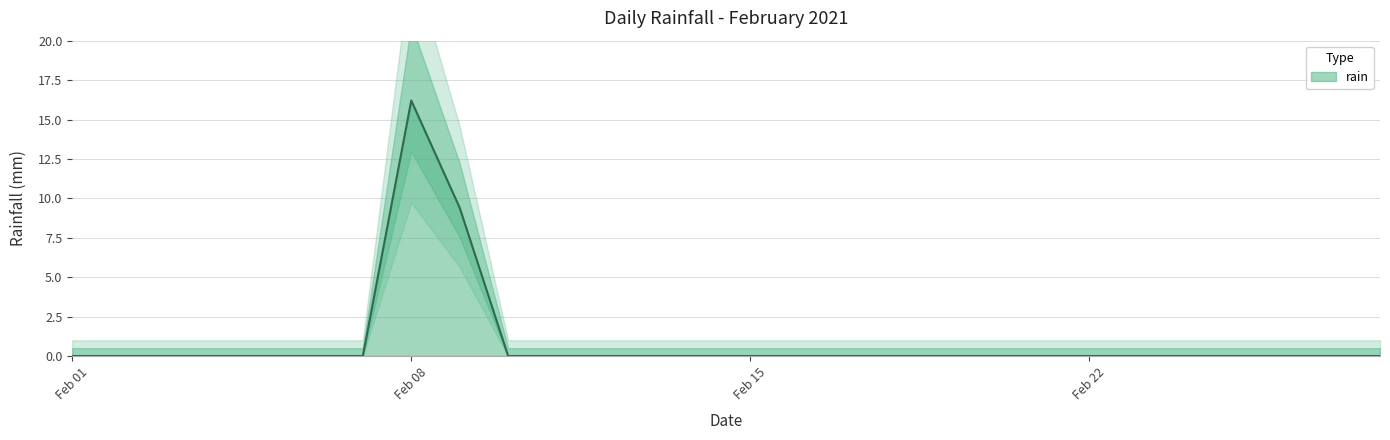

What is the difference between the values at 2021-02-11 and 2021-02-09?

9.4